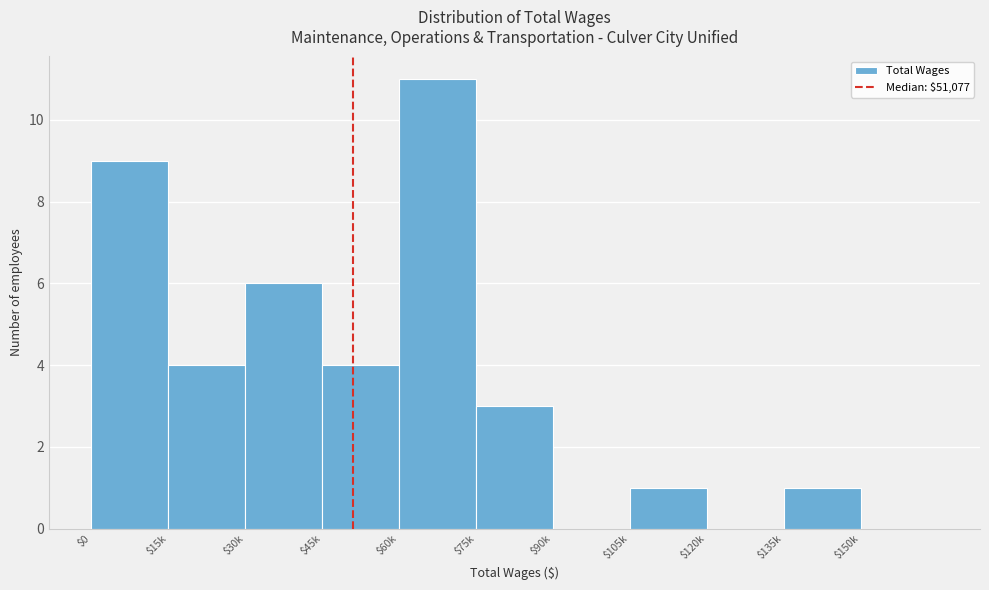

What is the sum of all values?

39